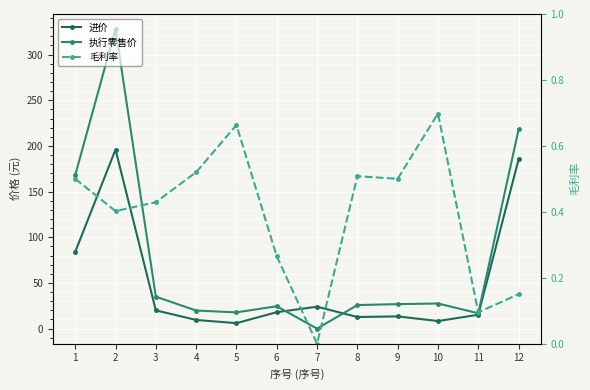

Rank the series by their maximum value, from lowest to highest.

毛利率, 进价, 执行零售价